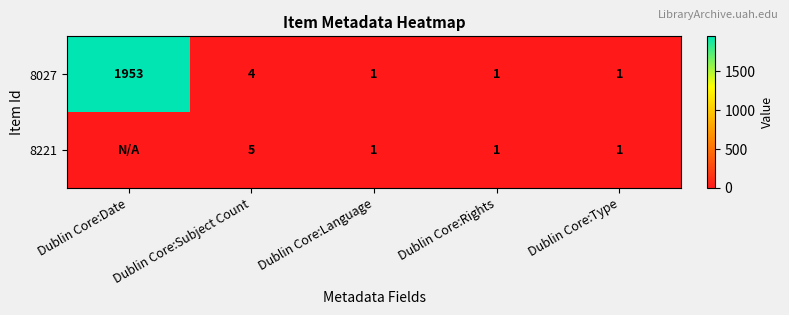

Is the value of 8027 at Dublin Core:Language greater than the value of 8221 at Dublin Core:Subject Count?

No